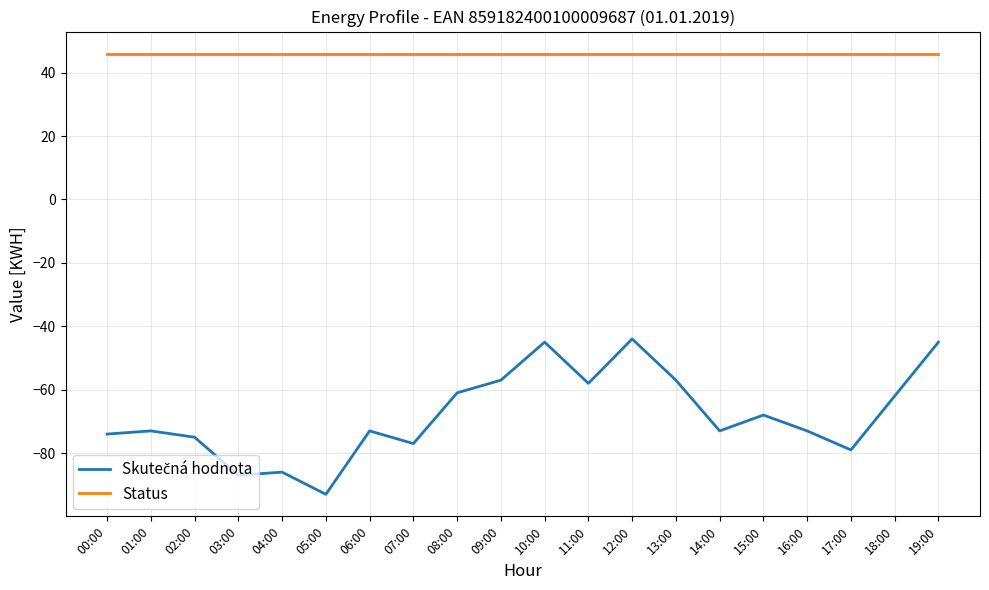

Which label corresponds to the smallest value in the chart?

05:00